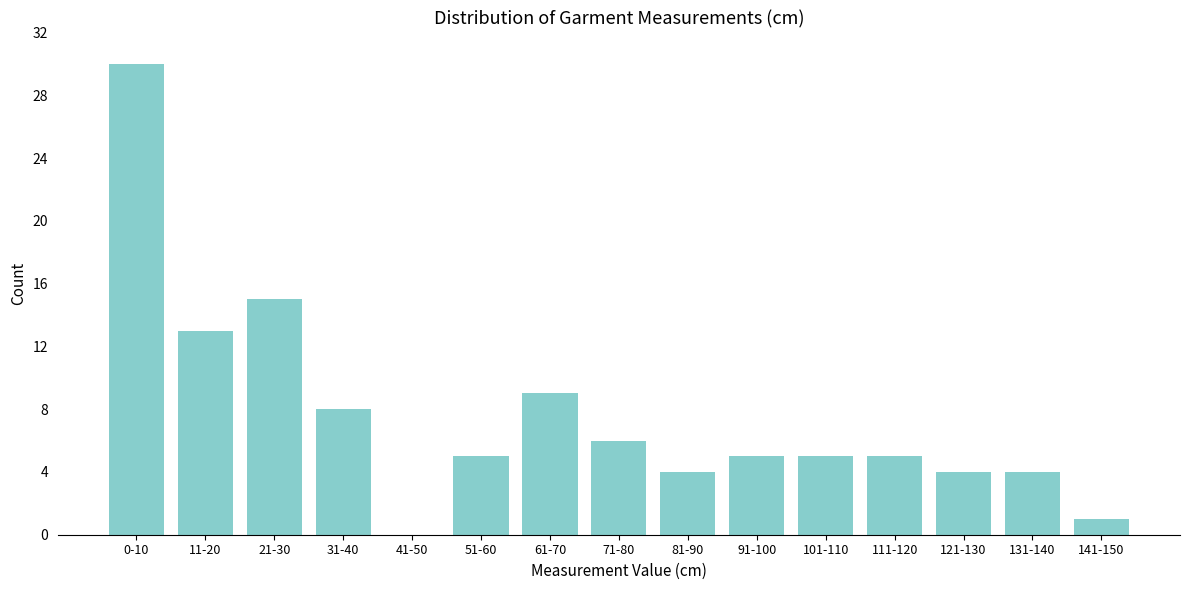

Reading right to left, extract all data points from this chart.

141-150=1	131-140=4	121-130=4	111-120=5	101-110=5	91-100=5	81-90=4	71-80=6	61-70=9	51-60=5	41-50=0	31-40=8	21-30=15	11-20=13	0-10=30